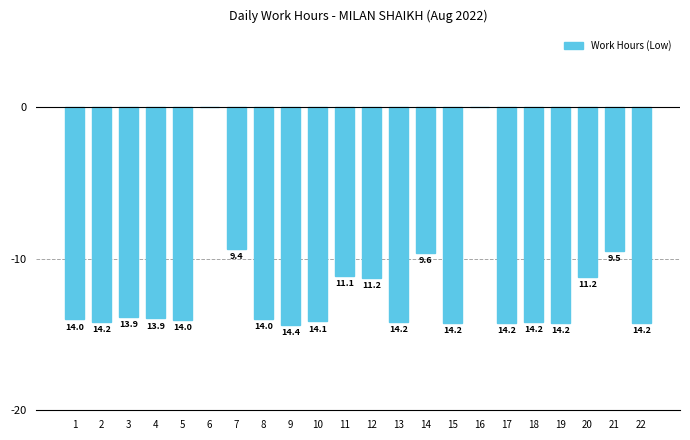

Which has a higher value, 15 or 8?

8